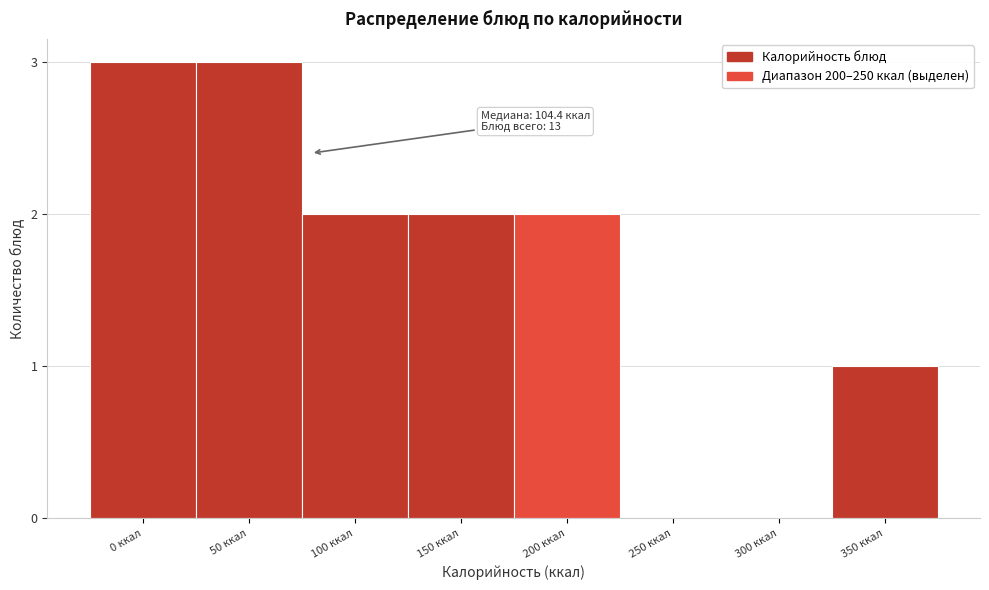

What is the sum of all values?

13